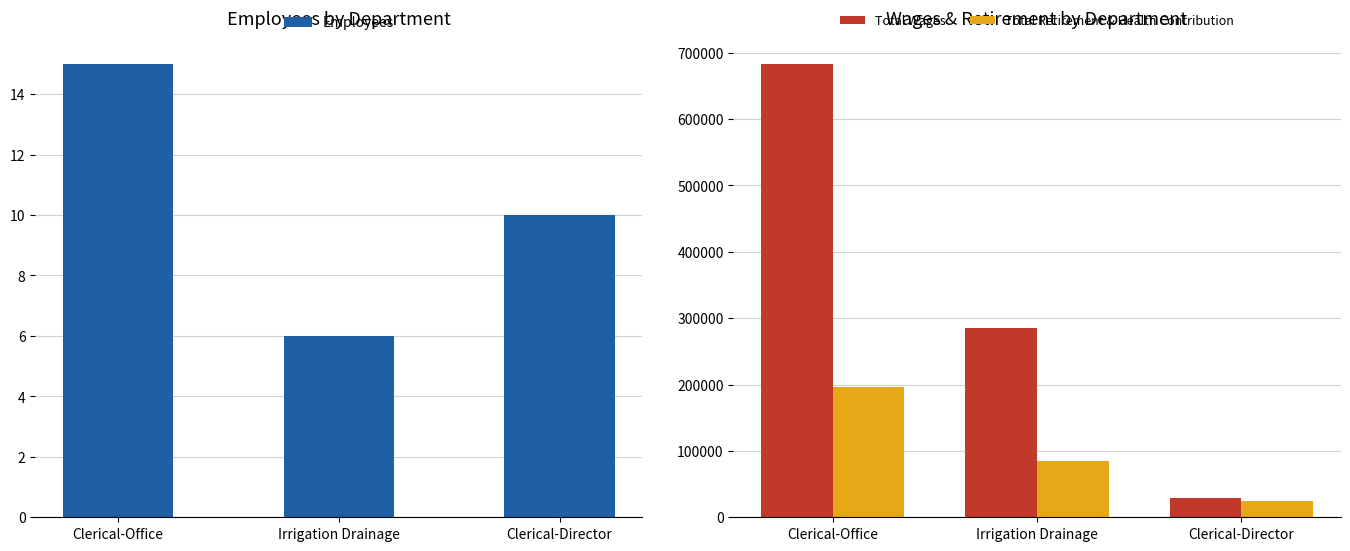

Is it true that Employees equals 15 at Clerical-Director?

False